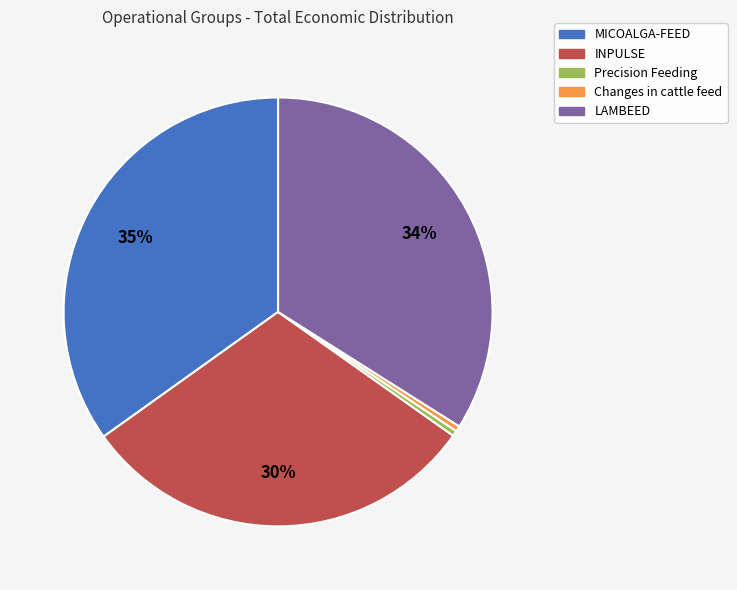

Is the sum of Precision Feeding and Changes in cattle feed greater than half?

No